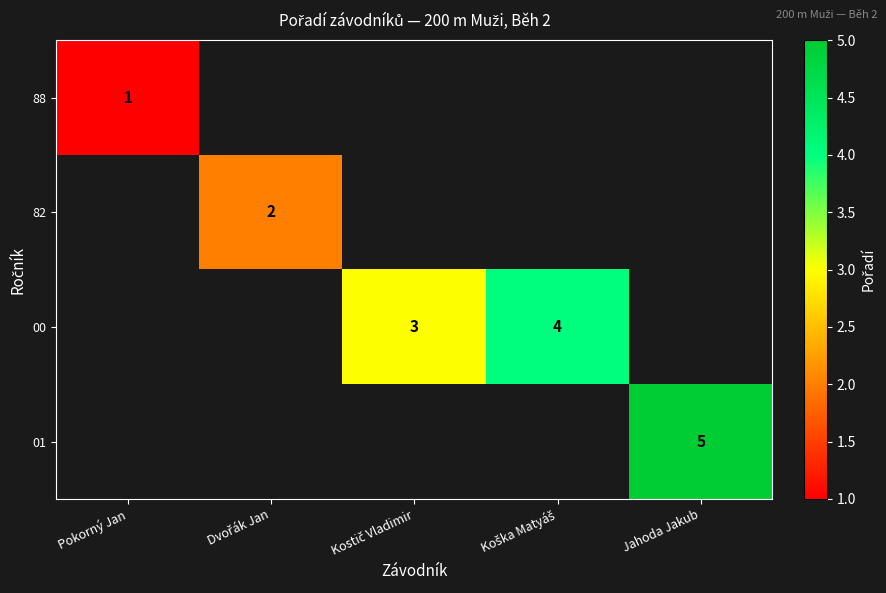

At how many categories does at least one series exceed 2?

3